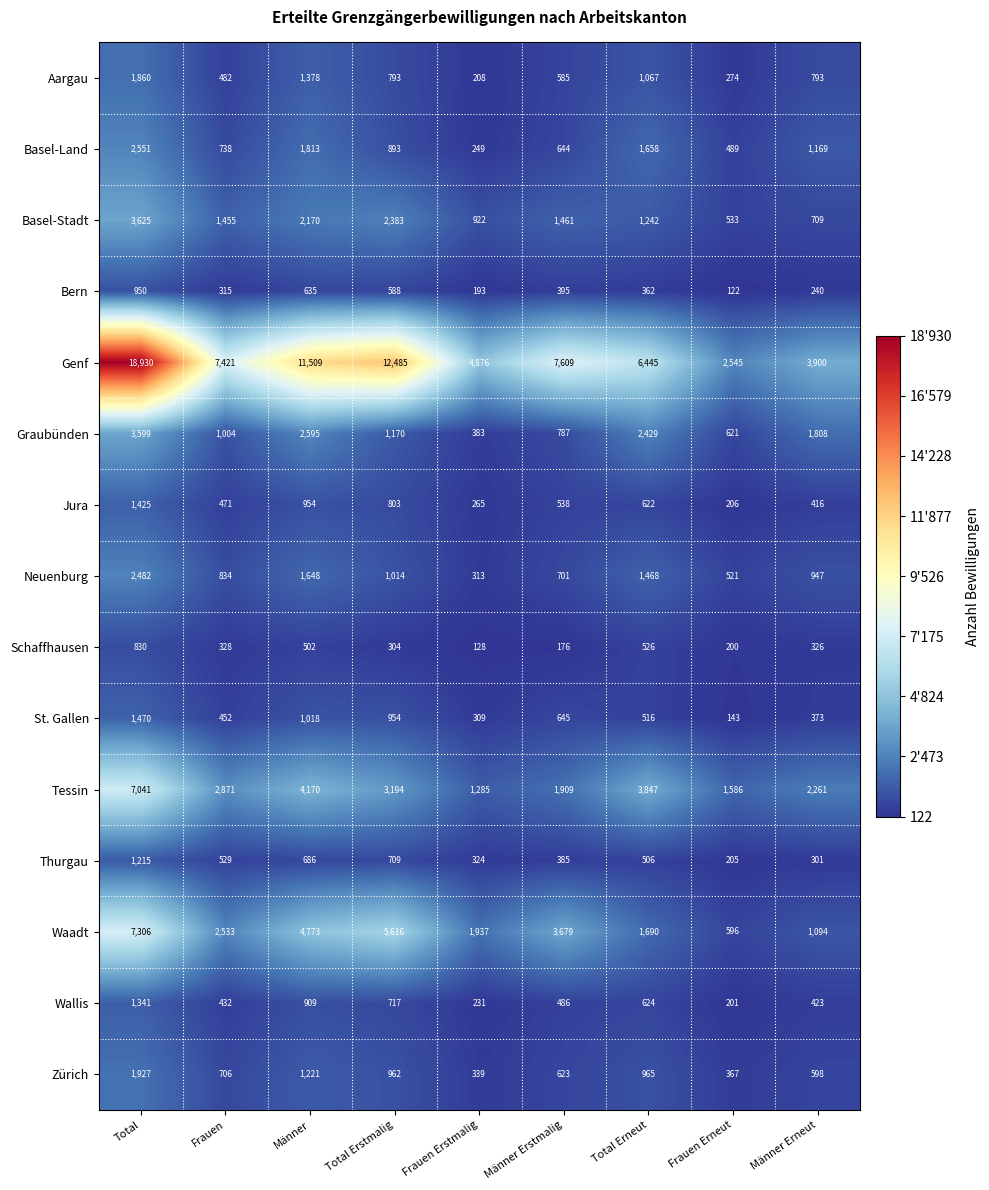

Rank the series by their maximum value, from highest to lowest.

Genf, Waadt, Tessin, Basel-Stadt, Graubünden, Basel-Land, Neuenburg, Zürich, Aargau, St. Gallen, Jura, Wallis, Thurgau, Bern, Schaffhausen